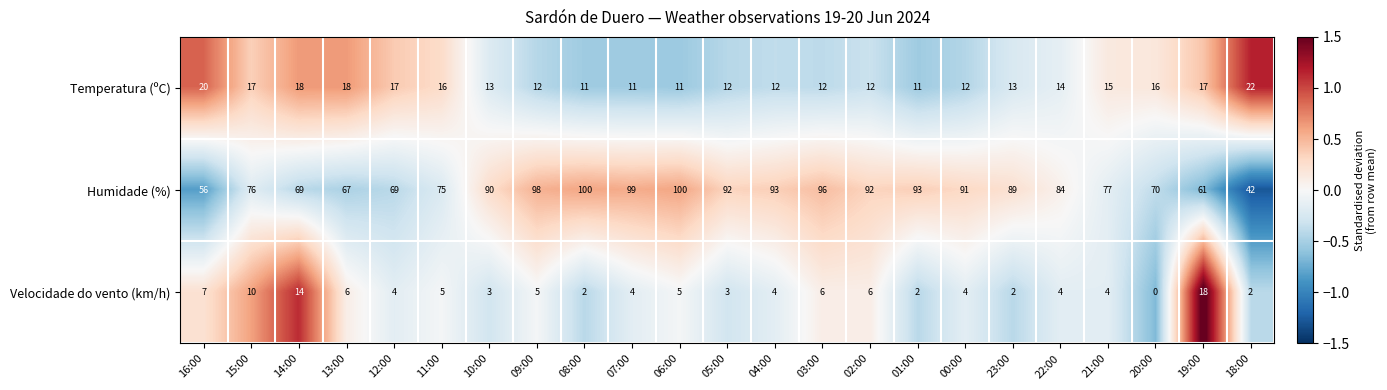

Which series changed the most between 05:00 and 19:00?

Humidade (%)